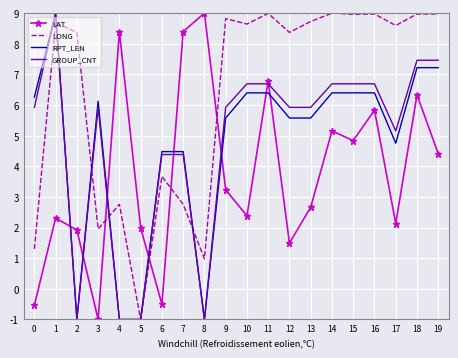

What is the minimum value shown in the chart?

-1.0